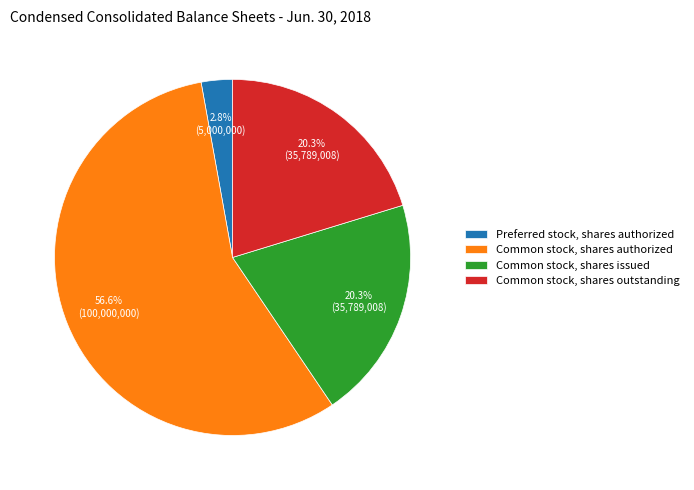

What percentage is NOT represented by Preferred stock, shares authorized?

97.2%